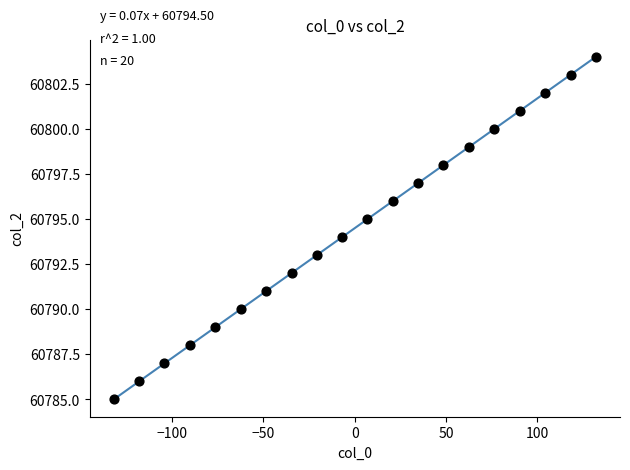

What is the range of Y values (max minus min)?

19